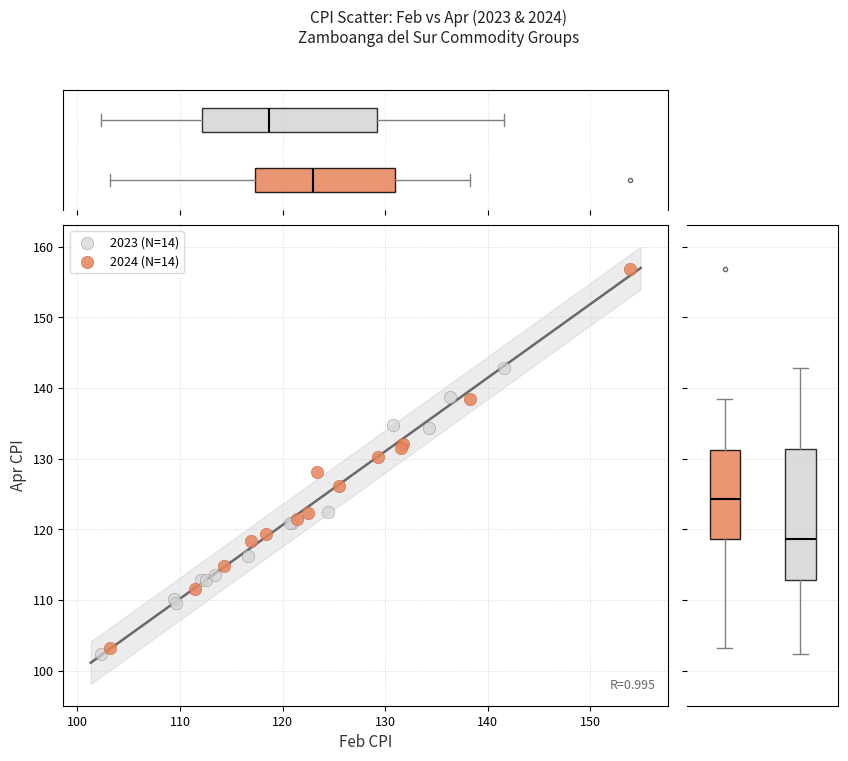

Which series contains the highest Y value?

2024 (N=14)